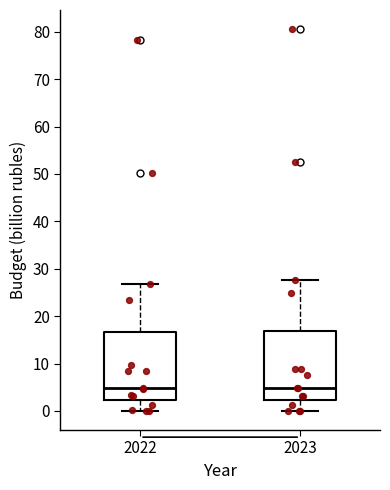

Reading left to right, transcribe this box plot: for each box, give where its median line is, the range the box spans, and where its two whiskers end, as read against the y-axis. The values are not printed on the chart, so give them approximately, as read against the axis.

2022: median 5, box 2 to 17, whiskers 0 to 27
2023: median 5, box 2 to 17, whiskers 0 to 28